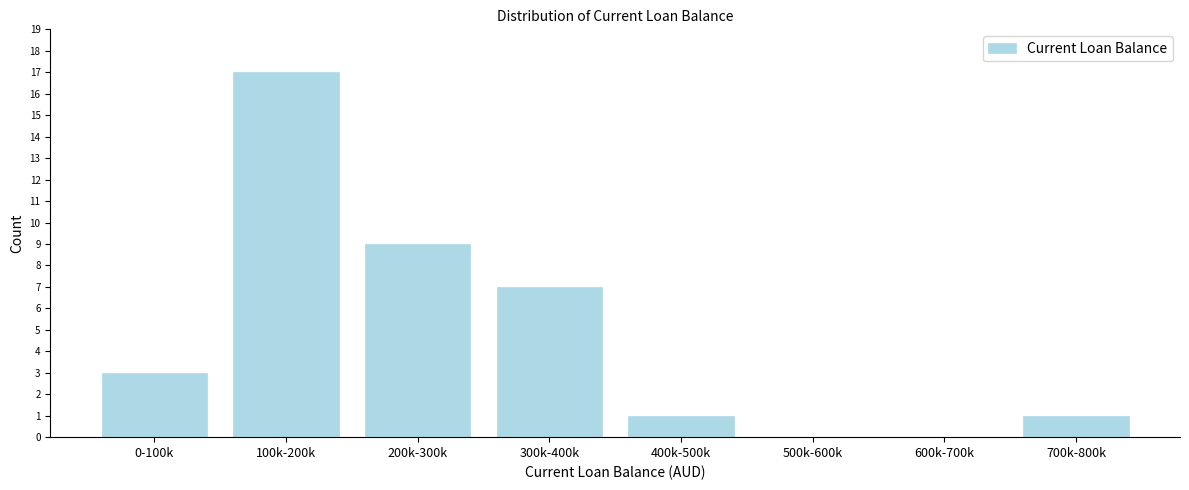

Reading left to right, what are all the values shown in this chart?

0-100k=3	100k-200k=17	200k-300k=9	300k-400k=7	400k-500k=1	500k-600k=0	600k-700k=0	700k-800k=1